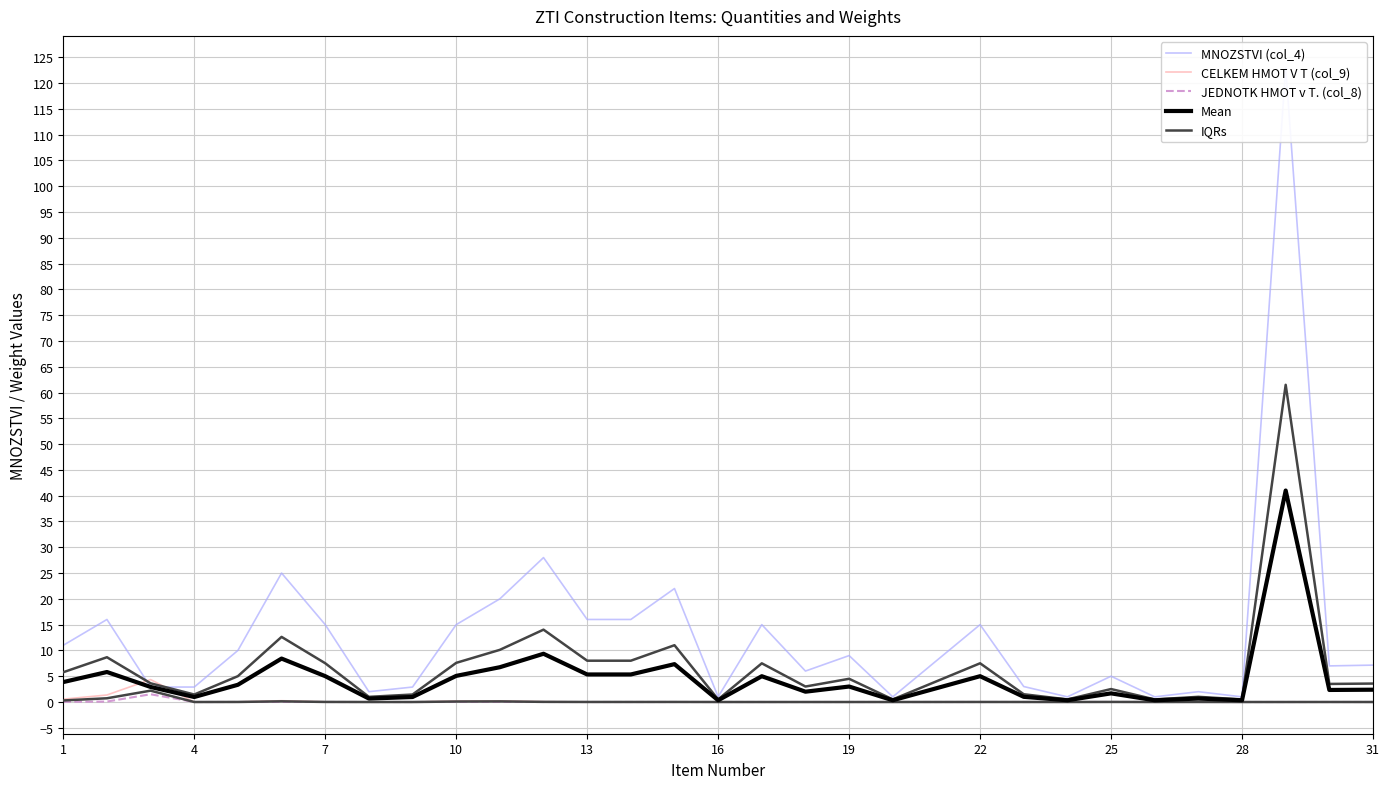

Is this an area chart (filled region under the line)?

No